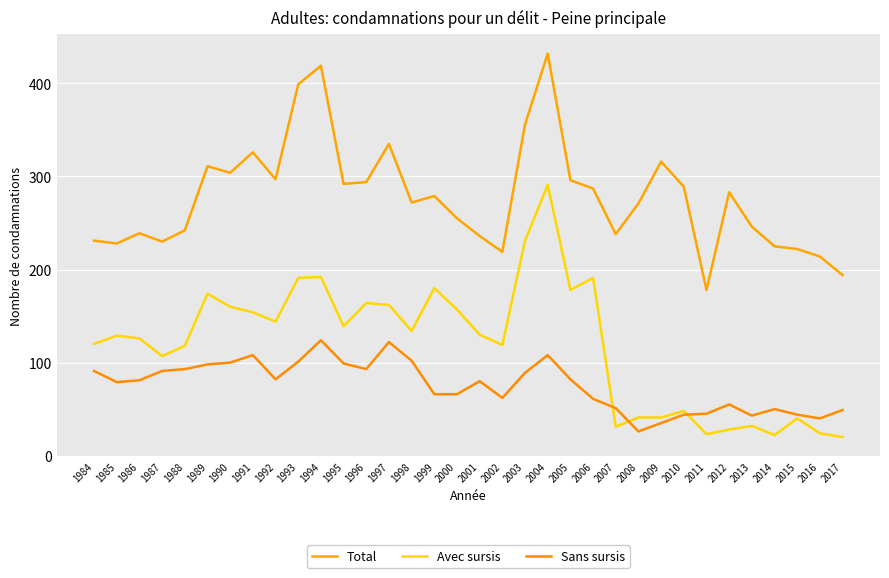

List the series in order of their overall mean, highest first.

Total, Avec sursis, Sans sursis